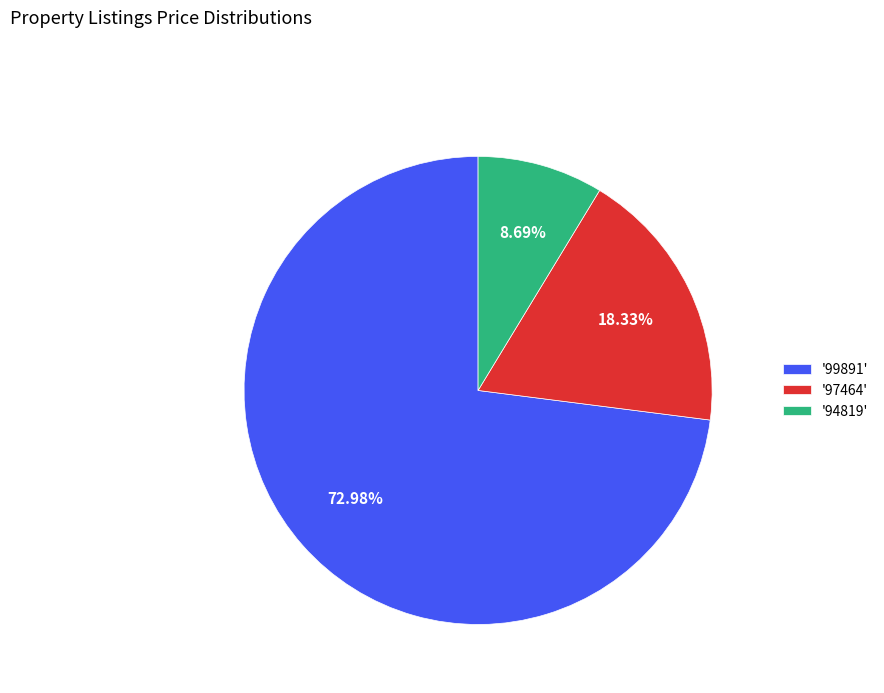

Count the number of slices in the pie.

3